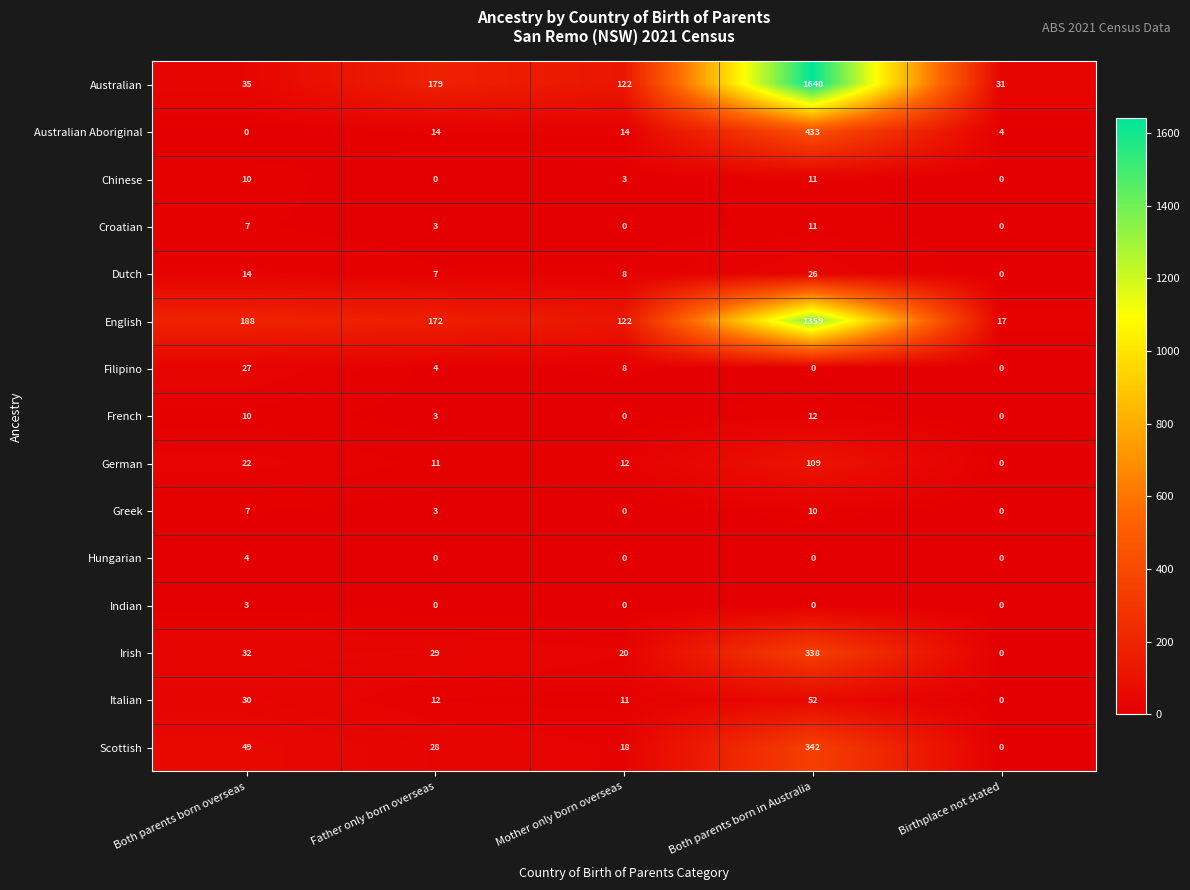

At which label does Dutch first exceed 8?

Both parents born overseas